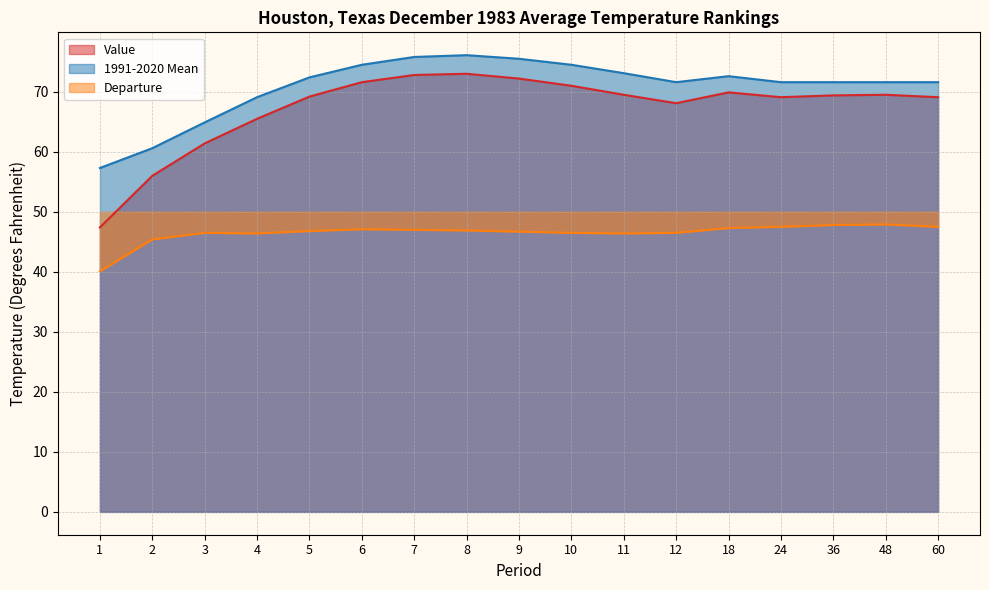

What is the difference between the maximum and minimum values in the Value series?

25.6